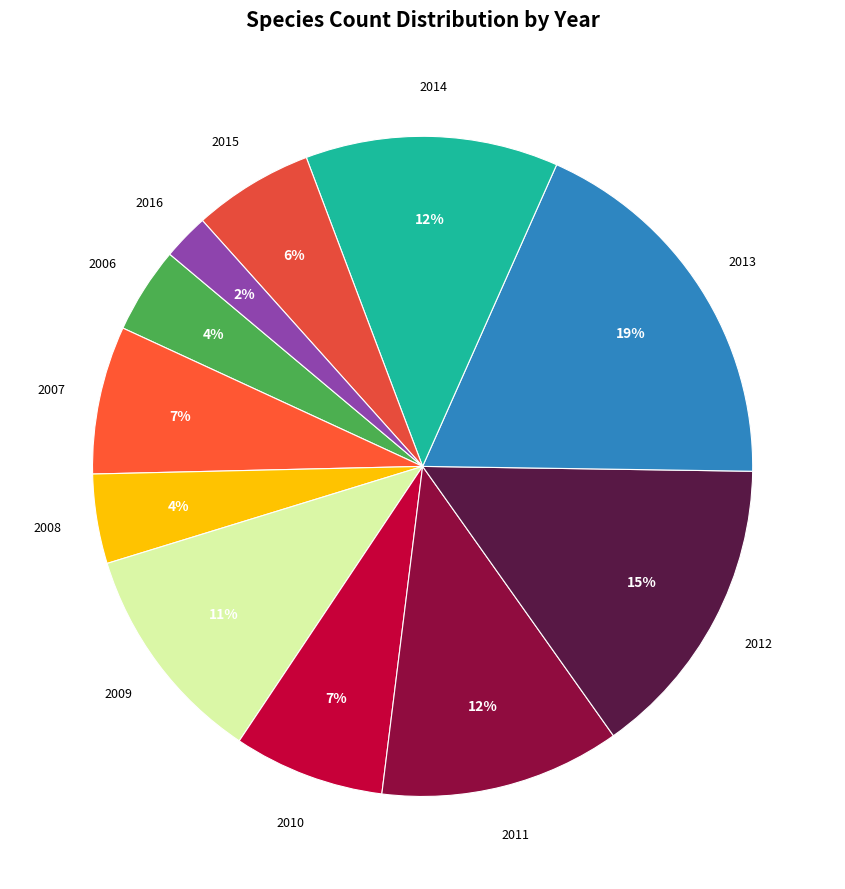

How many slices are in this pie chart?

11